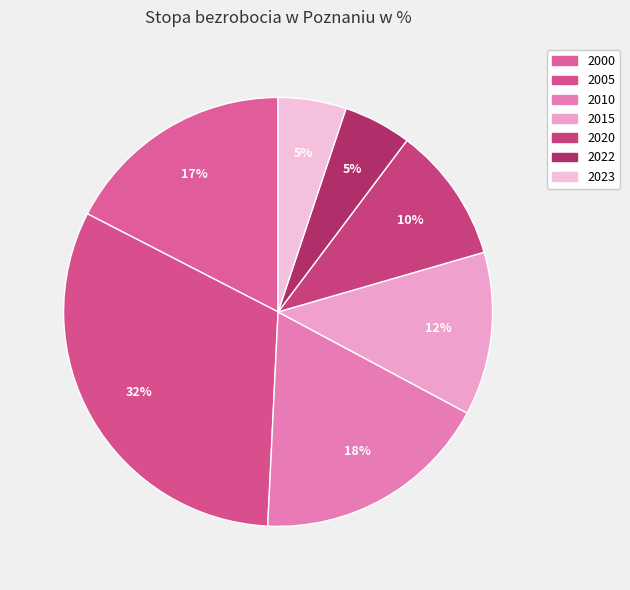

Does 2020 account for over 50% of the chart?

No